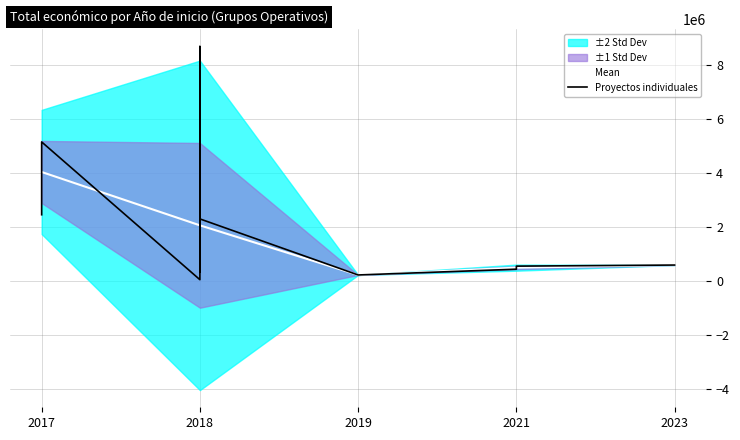

True or false: the data shows 871682 at 2021.

False